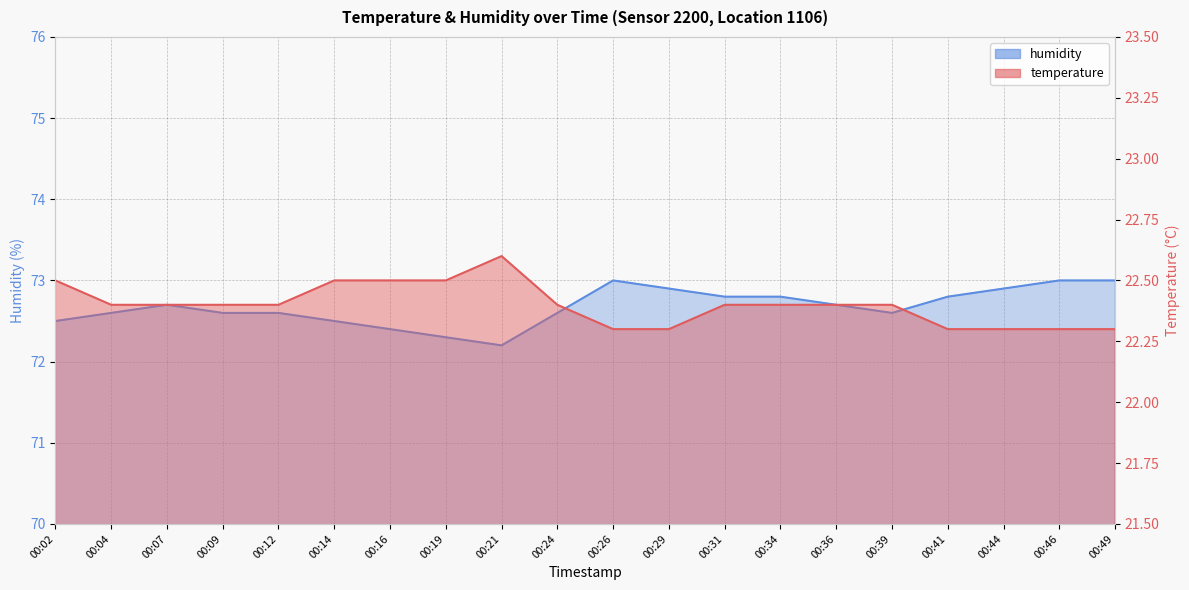

What is the value of the temperature point at the 7th from the left?

22.5